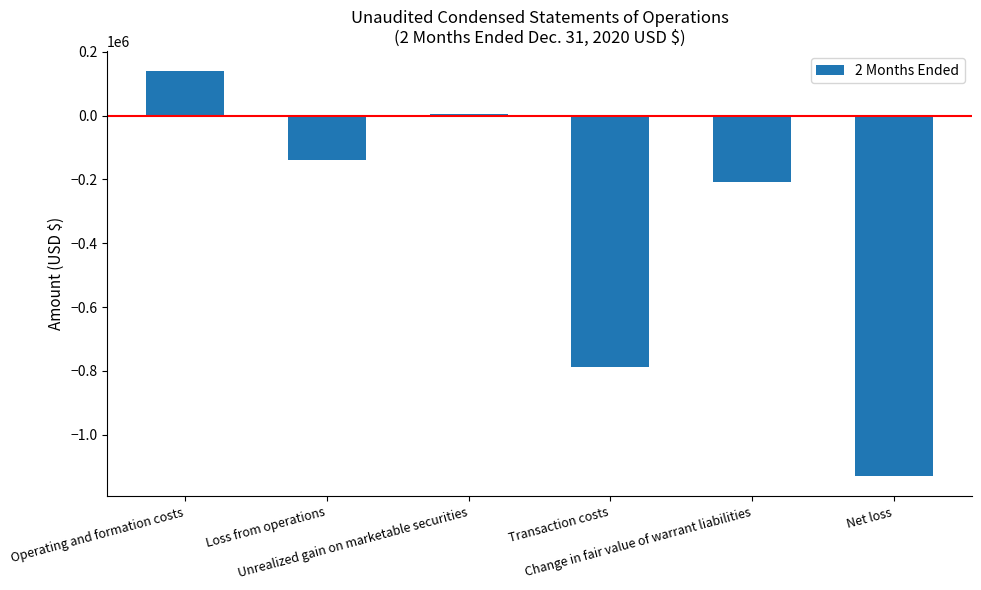

List the labels in order of value, smallest first.

Net loss, Transaction costs, Change in fair value of warrant liabilities, Loss from operations, Unrealized gain on marketable securities, Operating and formation costs